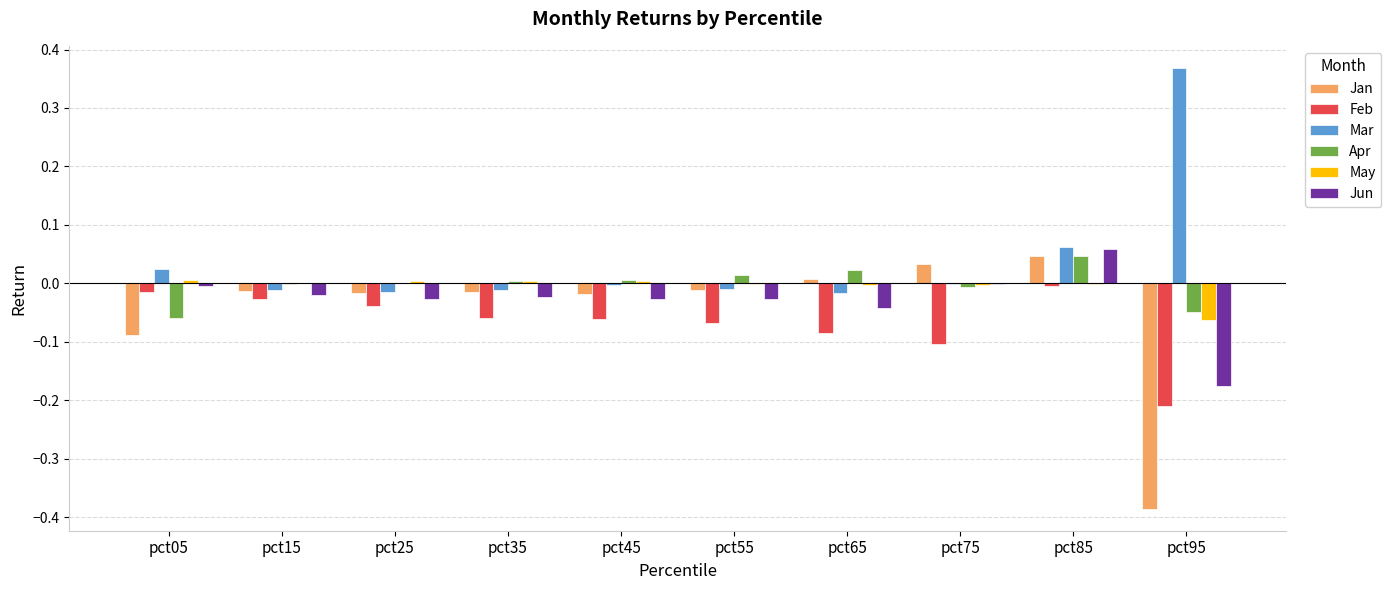

What is the sum of all Jun values?

-0.3